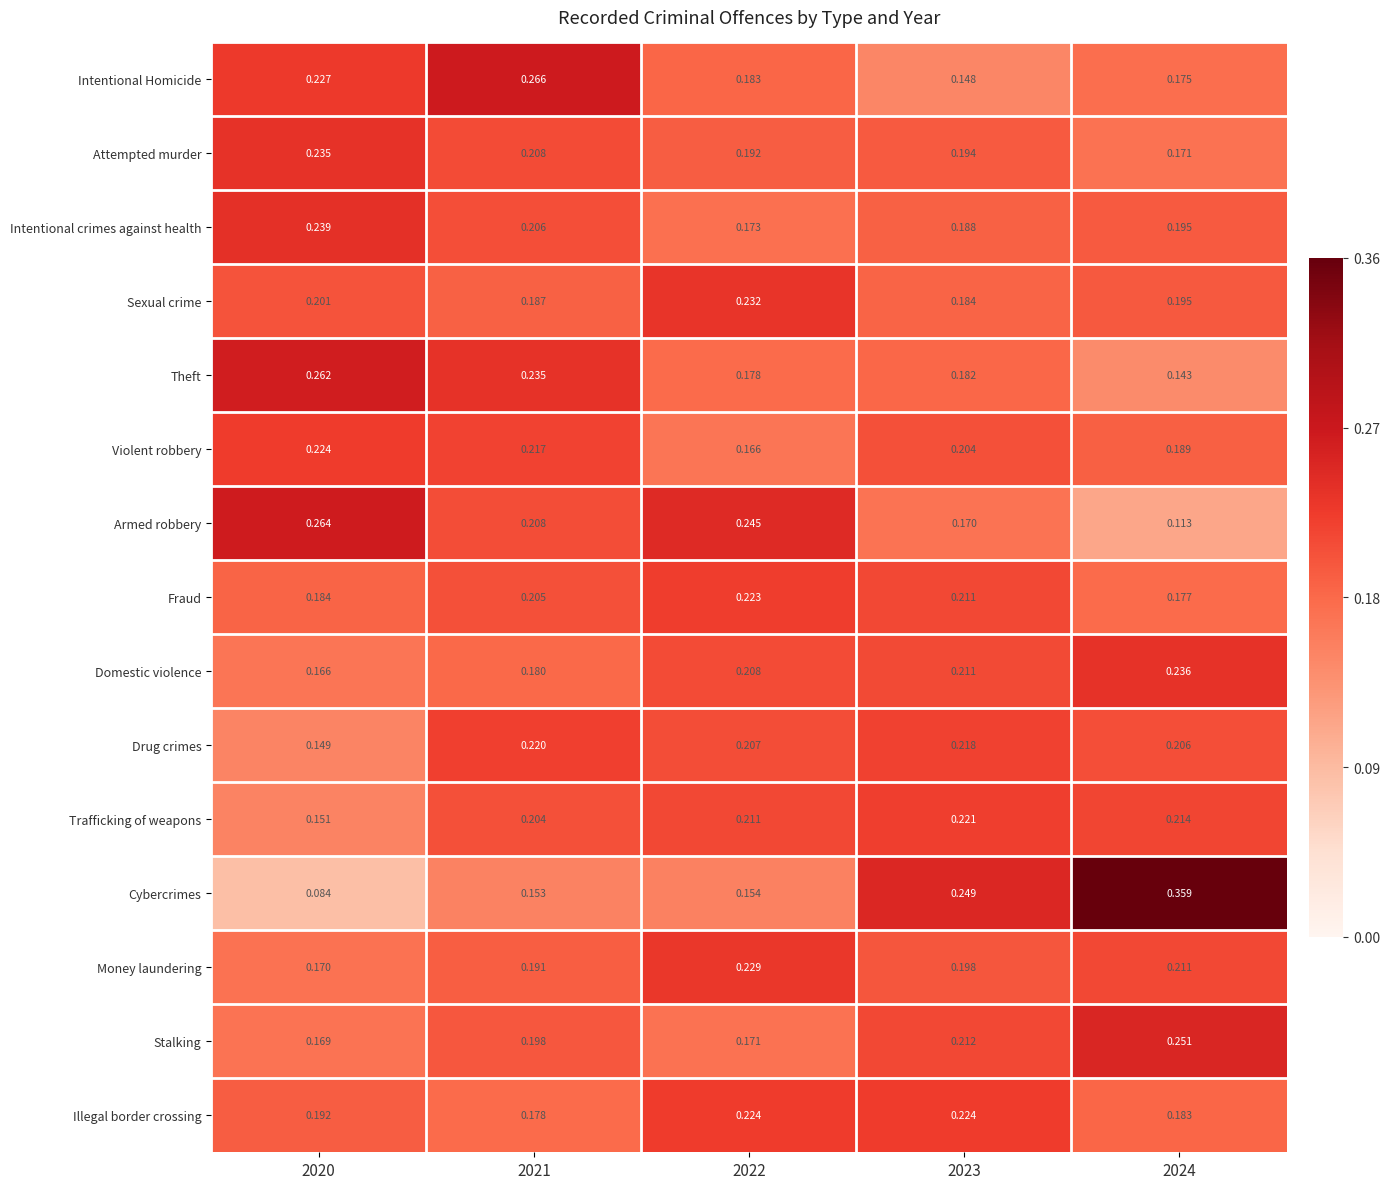

Is the value of Sexual crime at 2023 greater than the value of Illegal border crossing at 2024?

Yes